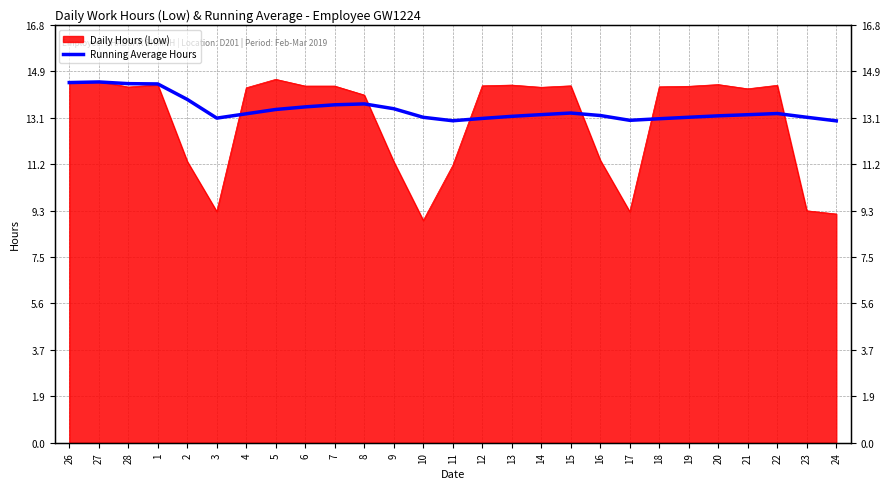

What is the average value?

13.4